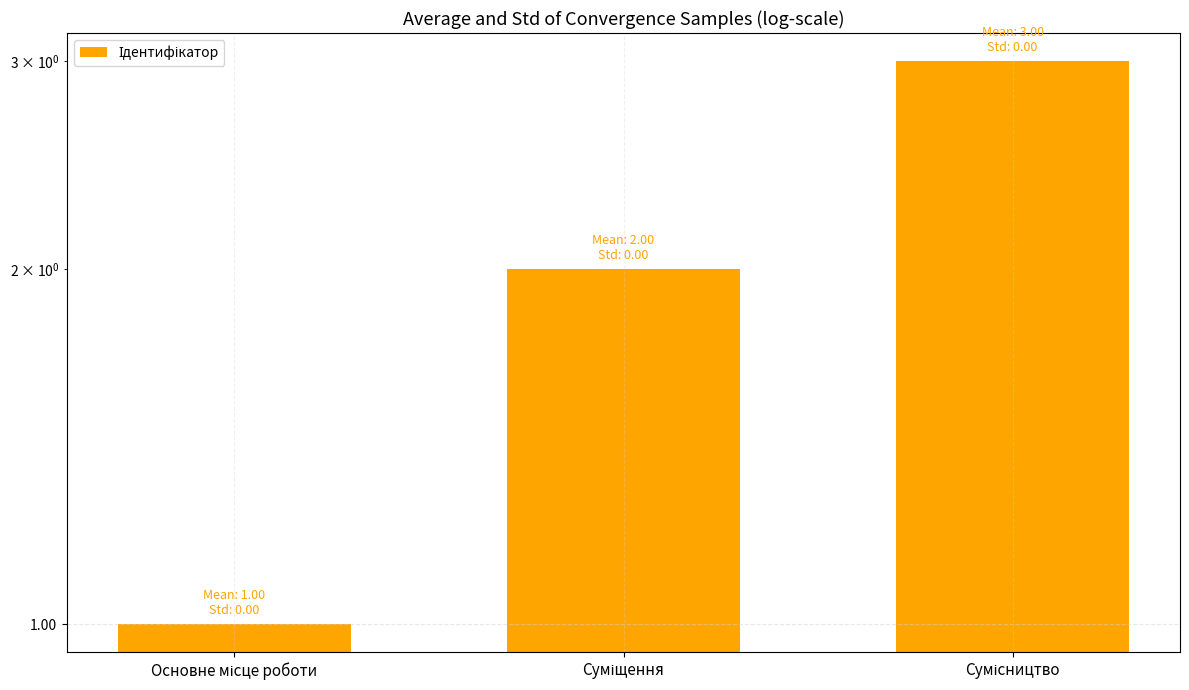

Count the number of values greater than 2.

1